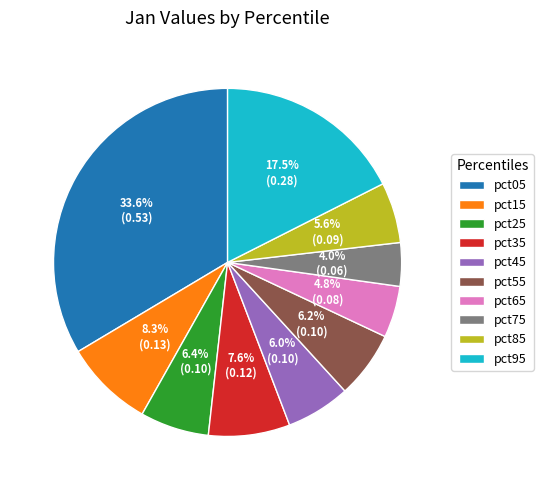

Count the number of slices in the pie.

10